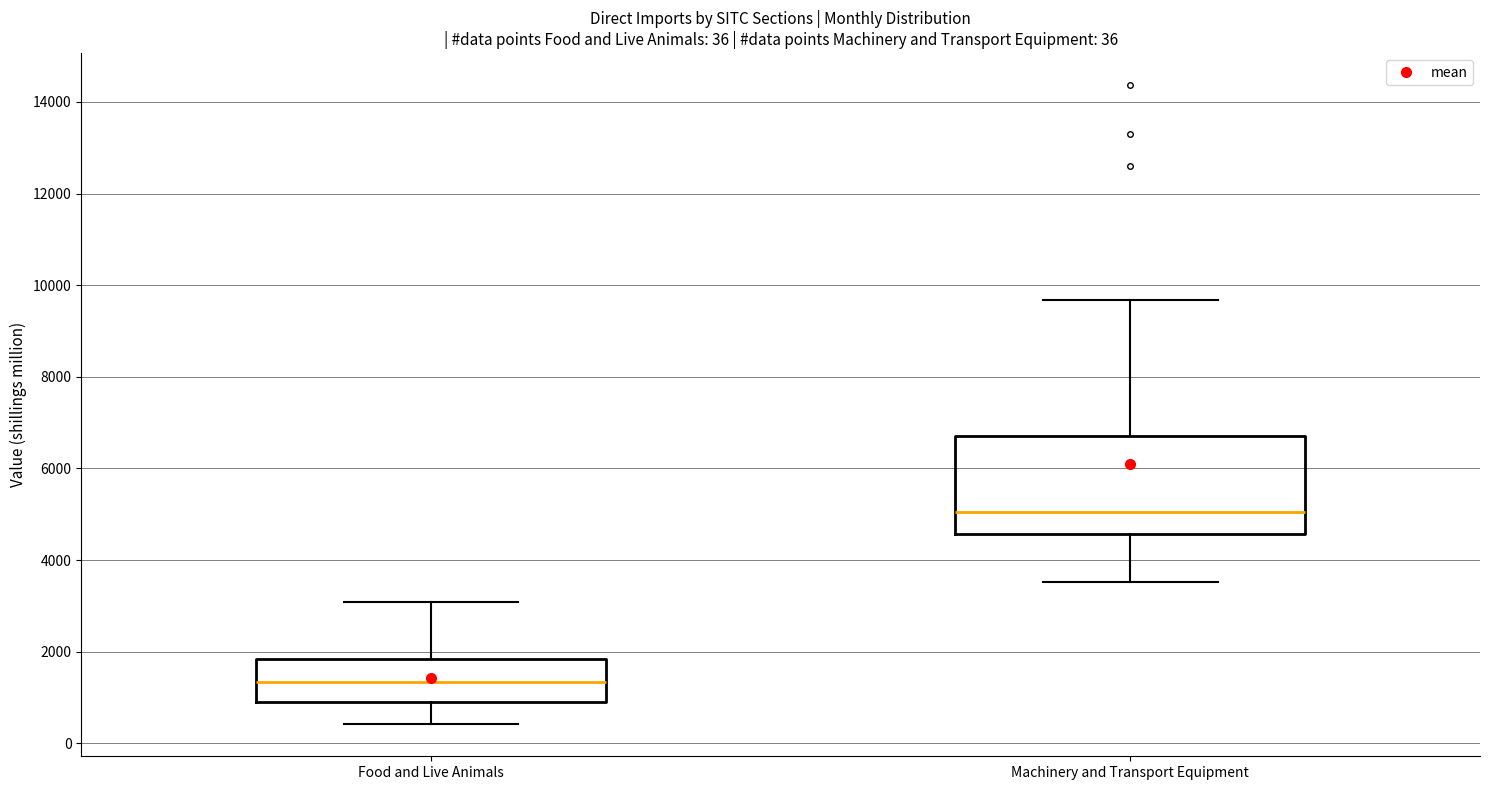

Comparing the boxes themselves (not the whiskers), which one is the tallest?

Machinery and Transport Equipment